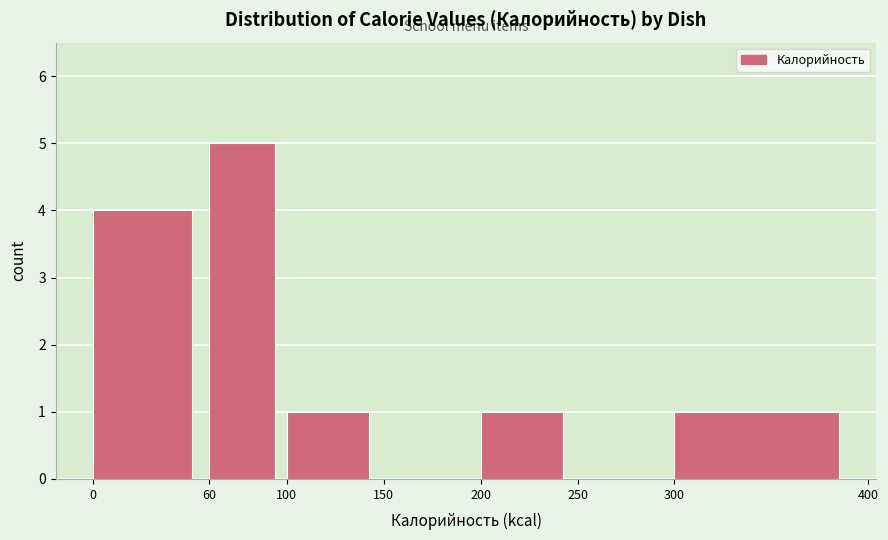

Reading left to right, transcribe this chart: for each bar, give the range it covers on the x-axis and its height. The values are not printed on the chart, so give them approximately, as read against the axis.

0 to 60: 4
60 to 100: 5
100 to 150: 1
150 to 200: 0
200 to 250: 1
250 to 300: 0
300 to 400: 1